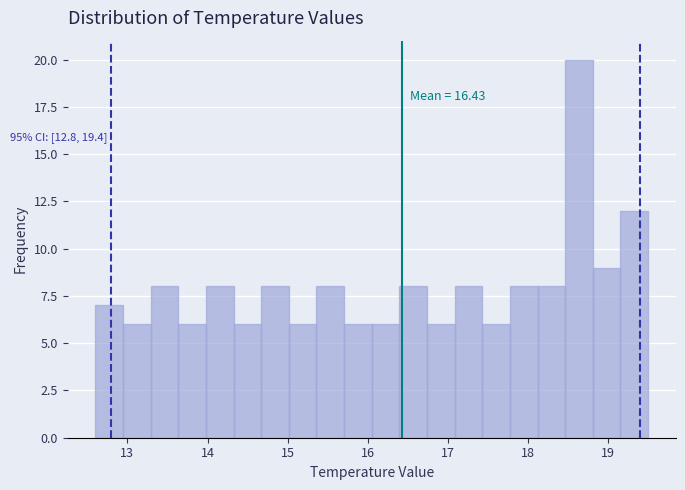

Around what value on the x-axis is the tallest bar? Give the approximate position of its centre, as read against the axis.

18.6